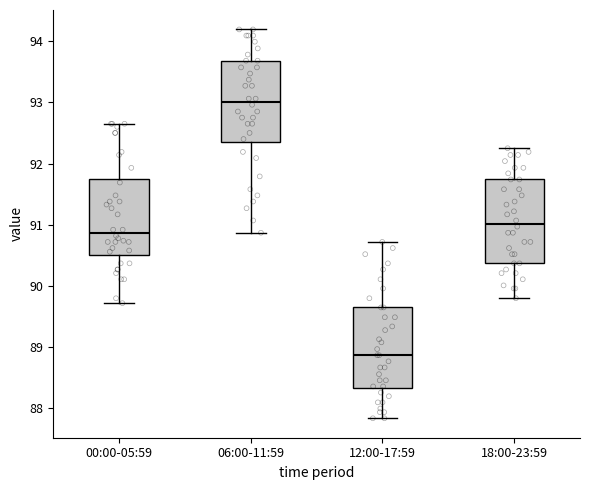

Which box's median line is the highest?

06:00-11:59